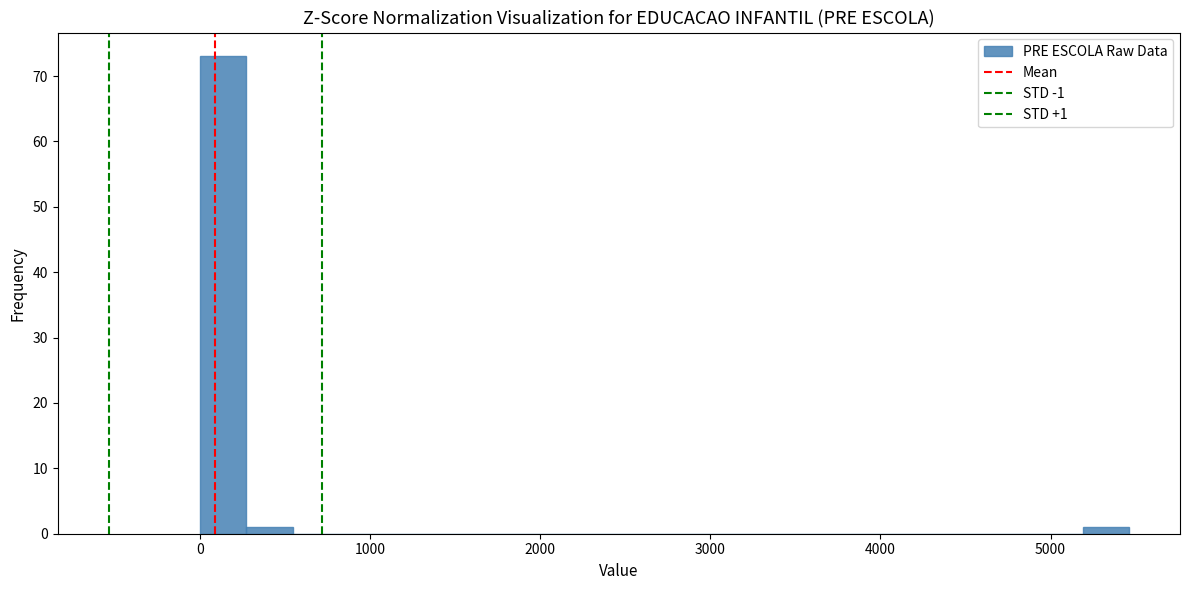

Around what value on the x-axis is the tallest bar? Give the approximate position of its centre, as read against the axis.

100